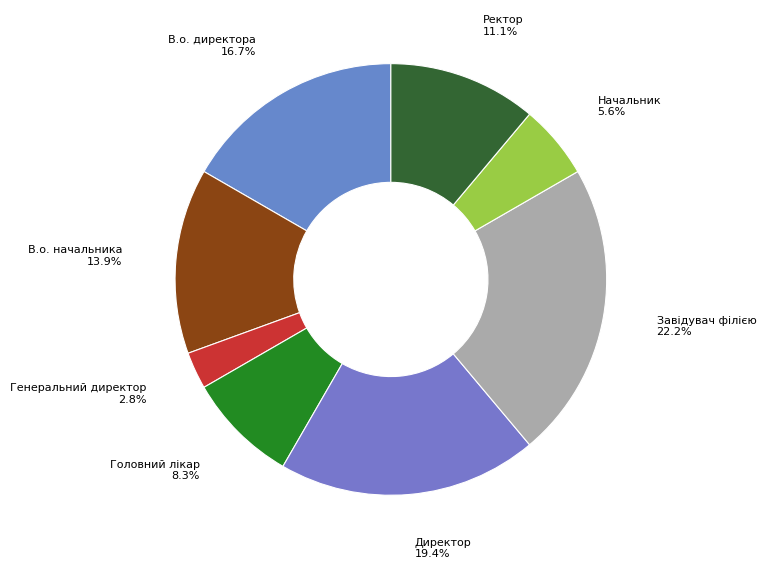

Rank the categories by value from highest to lowest.

Завідувач філією, Директор, В.о. директора, В.о. начальника, Ректор, Головний лікар, Начальник, Генеральний директор